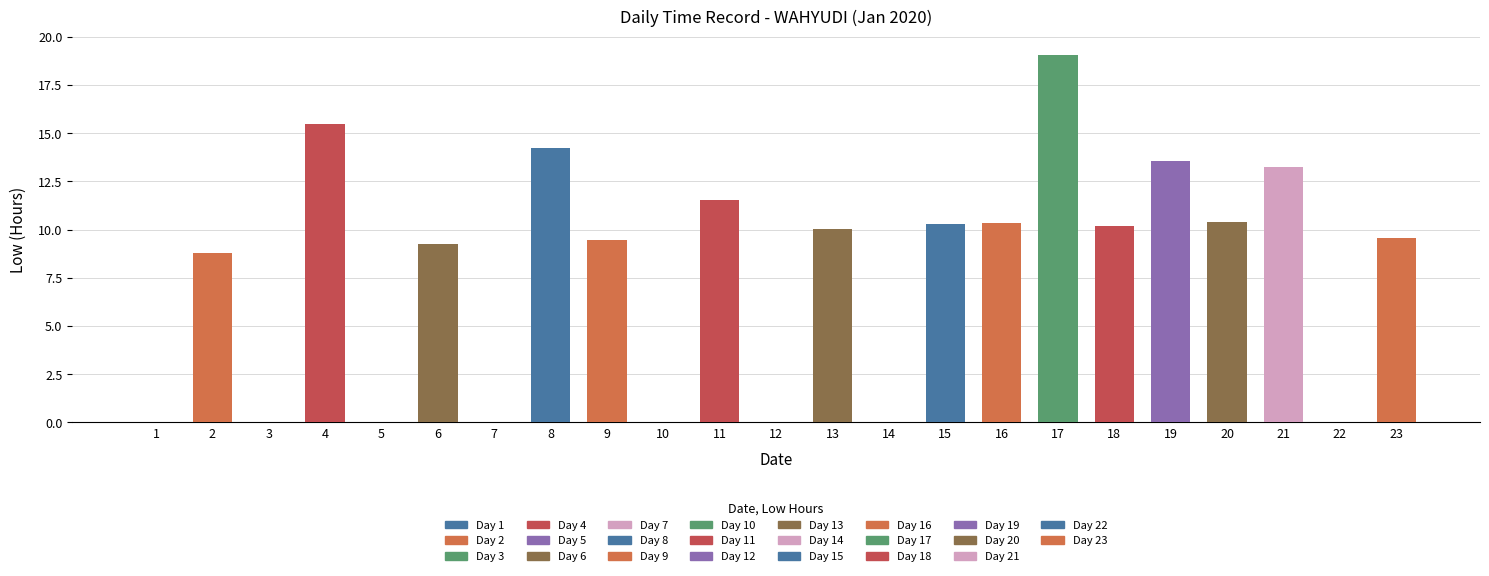

How many series are shown in this chart?

1